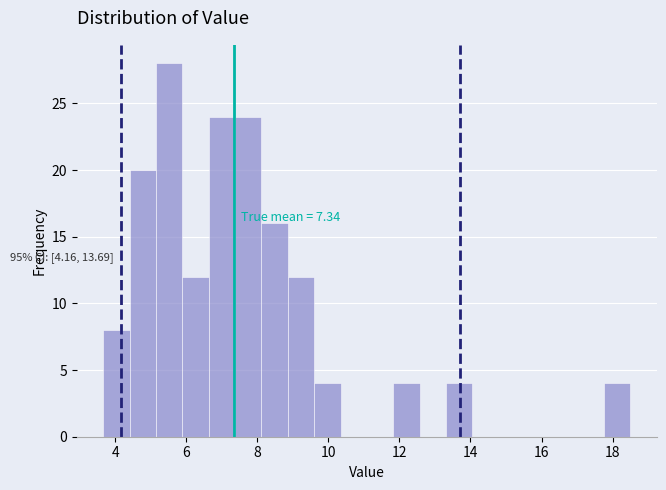

Read against the x-axis, roughly where is the centre of the tallest bar?

5.6